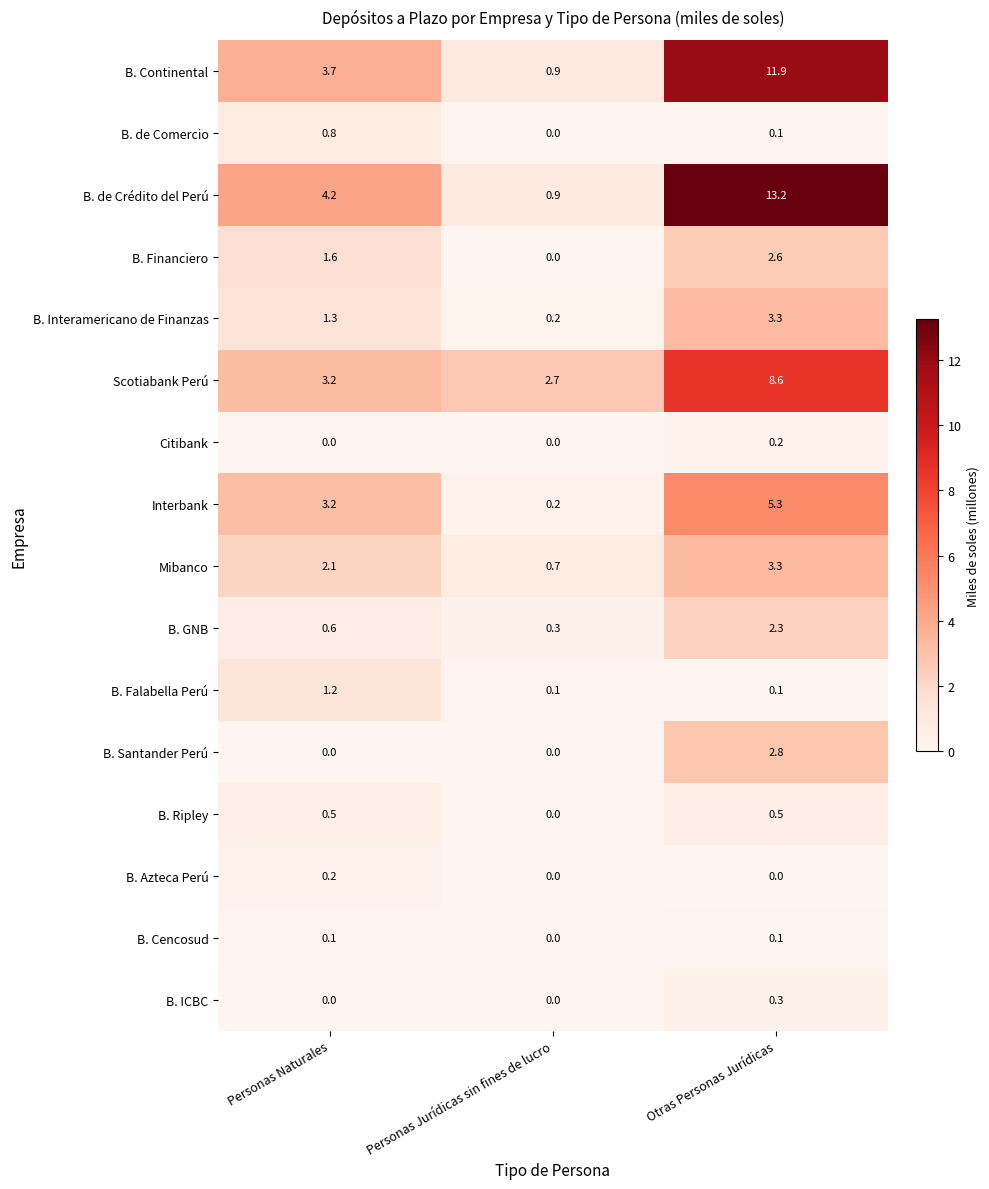

Which category has the highest value across all series?

Otras Personas Jurídicas